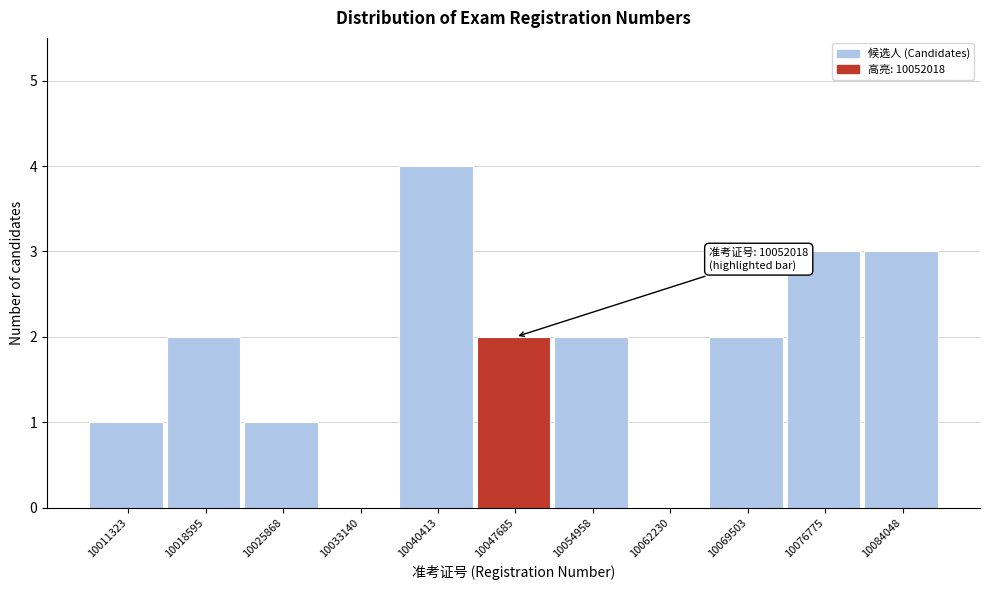

Reading right to left, list all the values displayed in this chart.

10084048=3	10076775=3	10069503=2	10062230=0	10054958=2	10047685=2	10040413=4	10033140=0	10025868=1	10018595=2	10011323=1